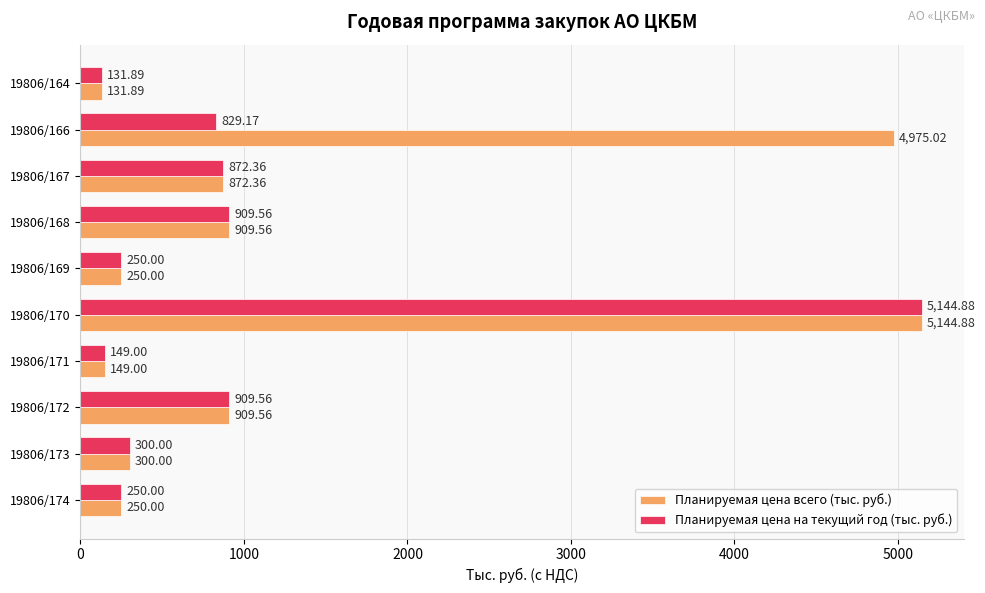

What is the difference between the second highest and minimum values in the Планируемая цена на текущий год (тыс. руб.) series?

777.7